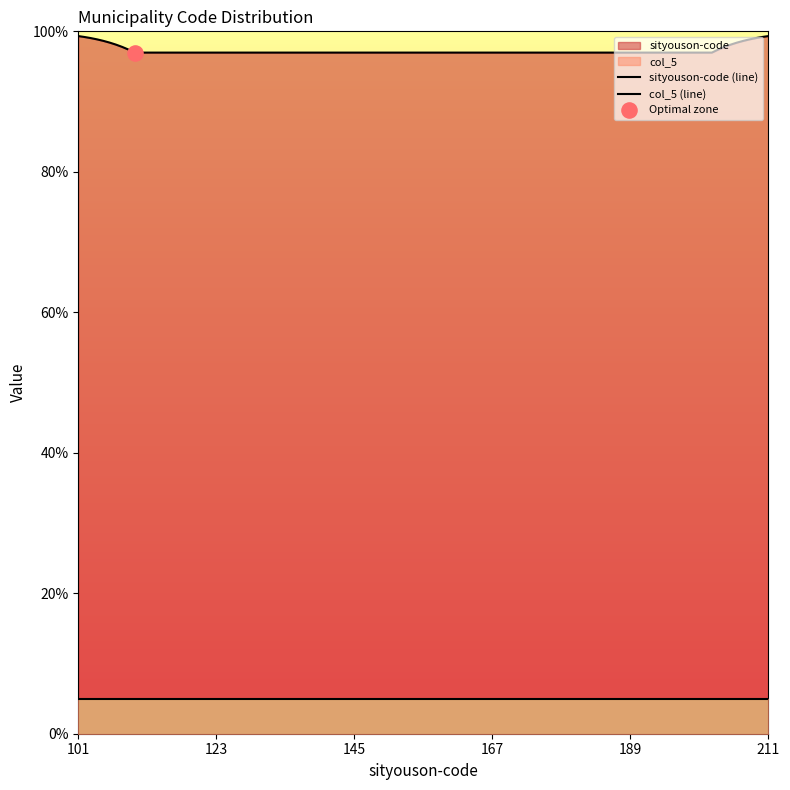

Which series reaches the maximum Y coordinate?

sityouson-code (line)